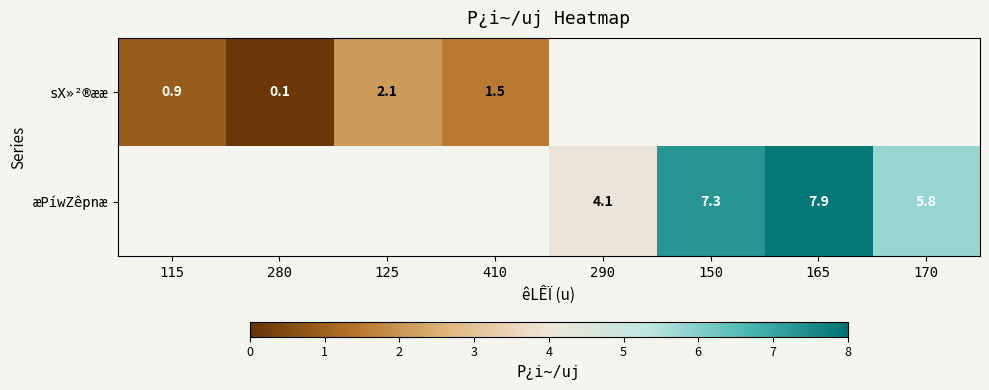

At how many categories does at least one series exceed 0?

8